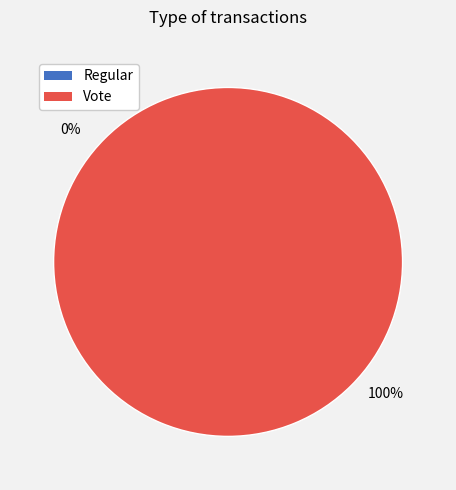

Which category has the biggest portion of the pie?

Vote